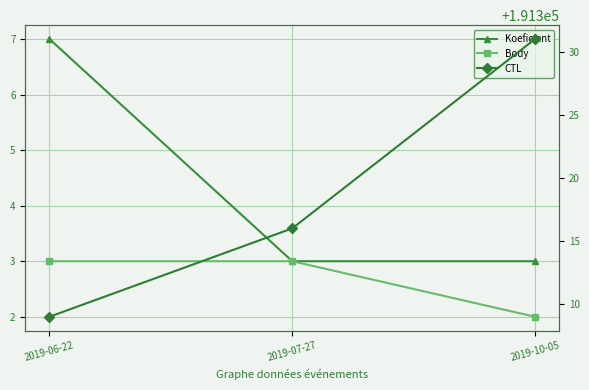

What is the difference between the maximum and minimum values in the Koeficient series?

4